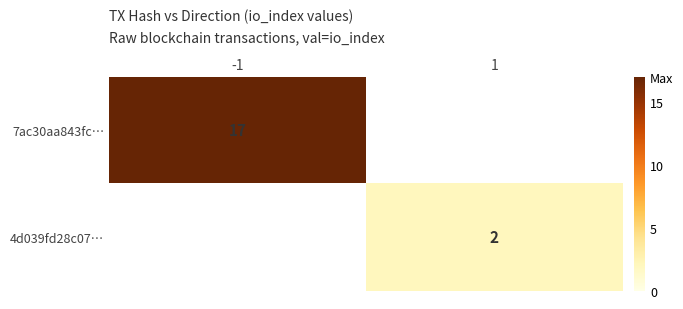

True or false: 7ac30aa843fc… has a value of 23 at -1.

False